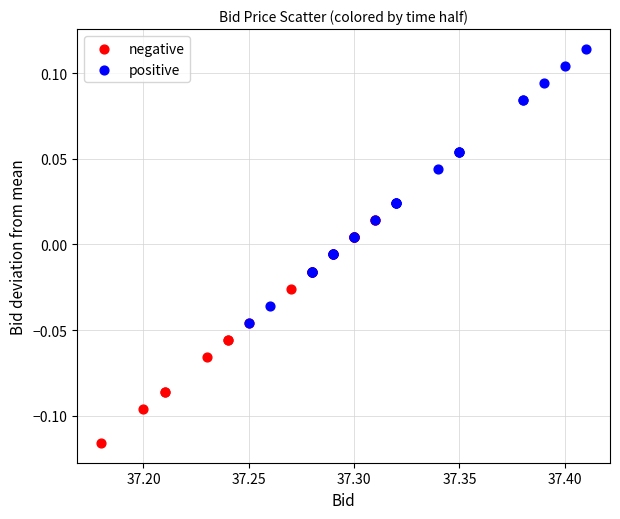

What are all the series names shown in the legend?

negative, positive